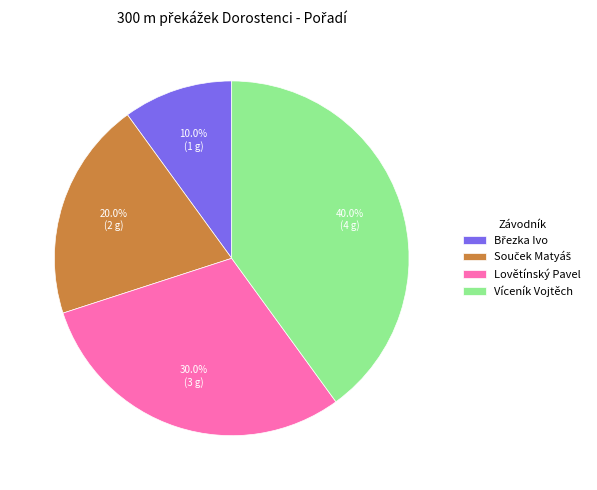

Approximately how many times larger is the value at Víceník Vojtěch compared to Lovětínský Pavel?

1.3